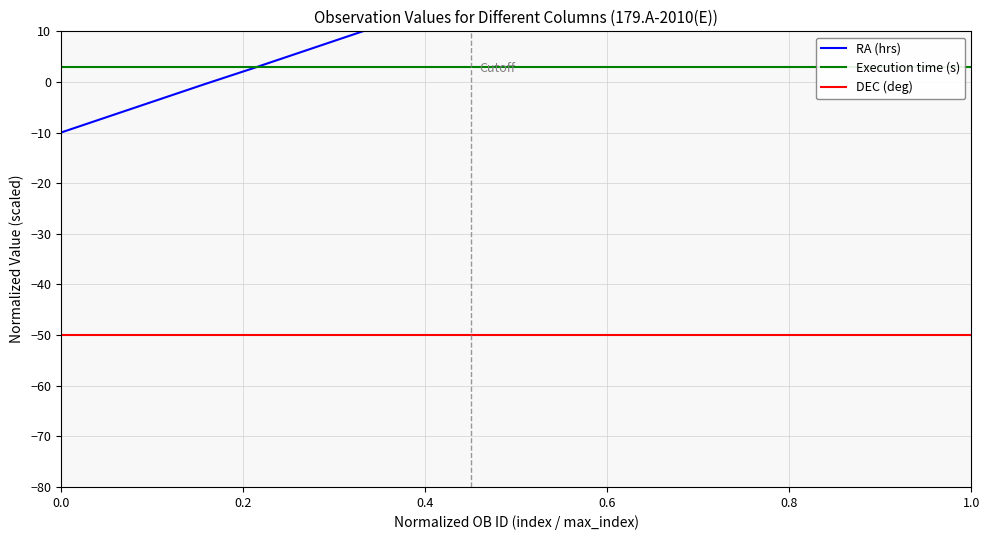

What is the value of the Execution time (s) point at the 7th from the left?

3.0